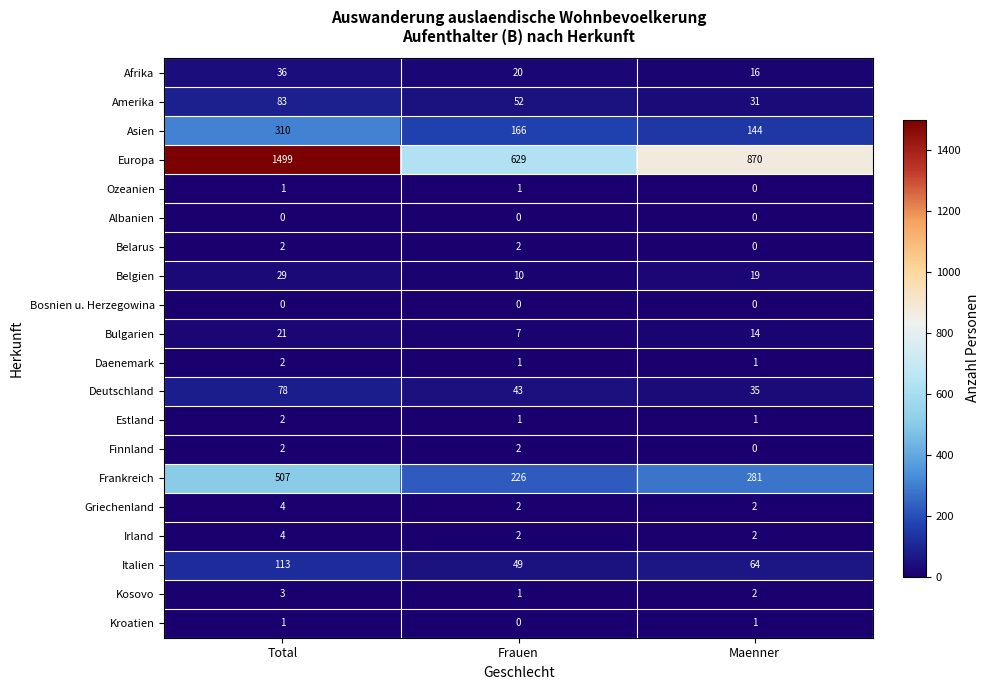

At which category is the sum across all series the highest?

Total